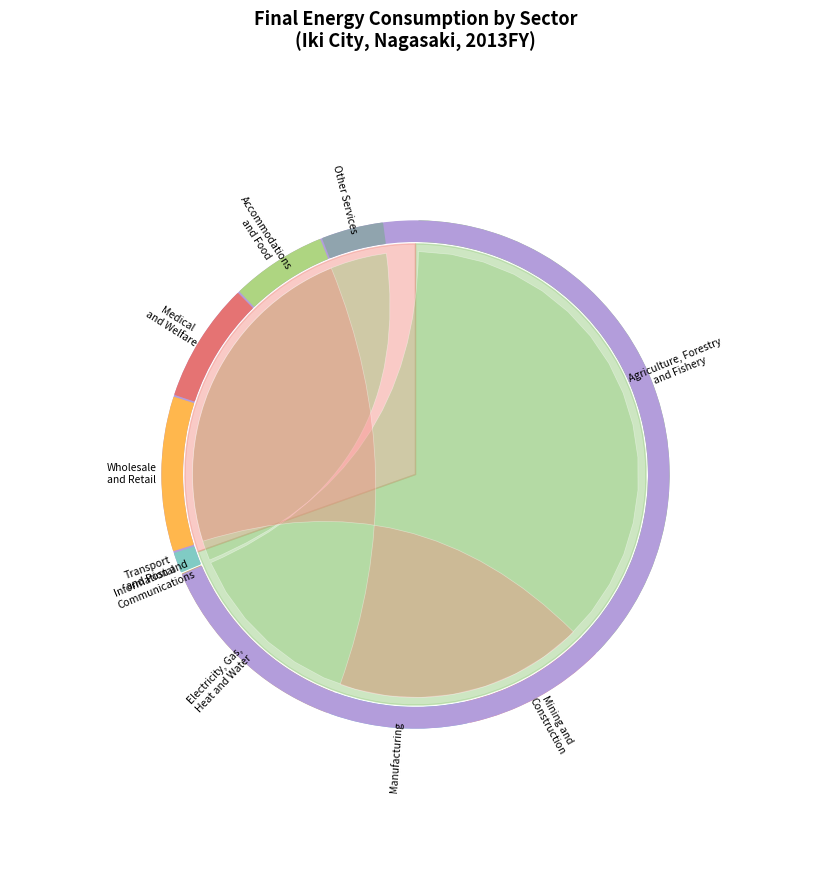

The Wholesale and Retail slice represents 23% of the pie. True or false?

False